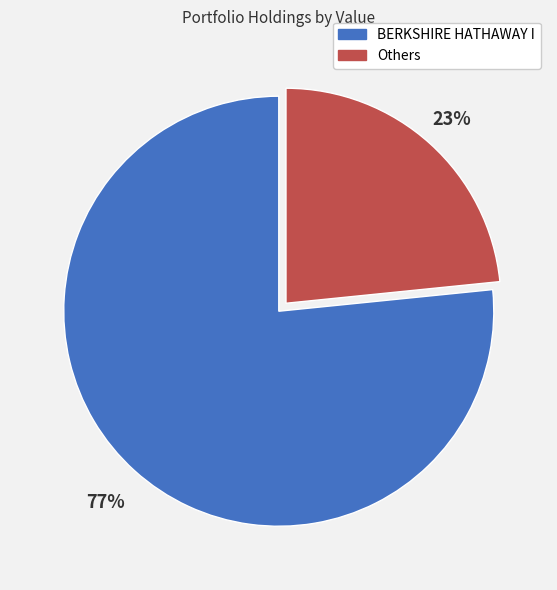

Does any single category account for the majority?

Yes